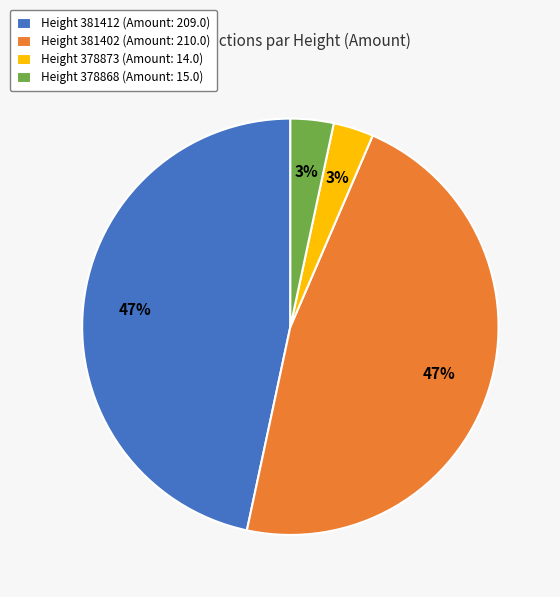

To the nearest percent, what is the average slice percentage?

25%